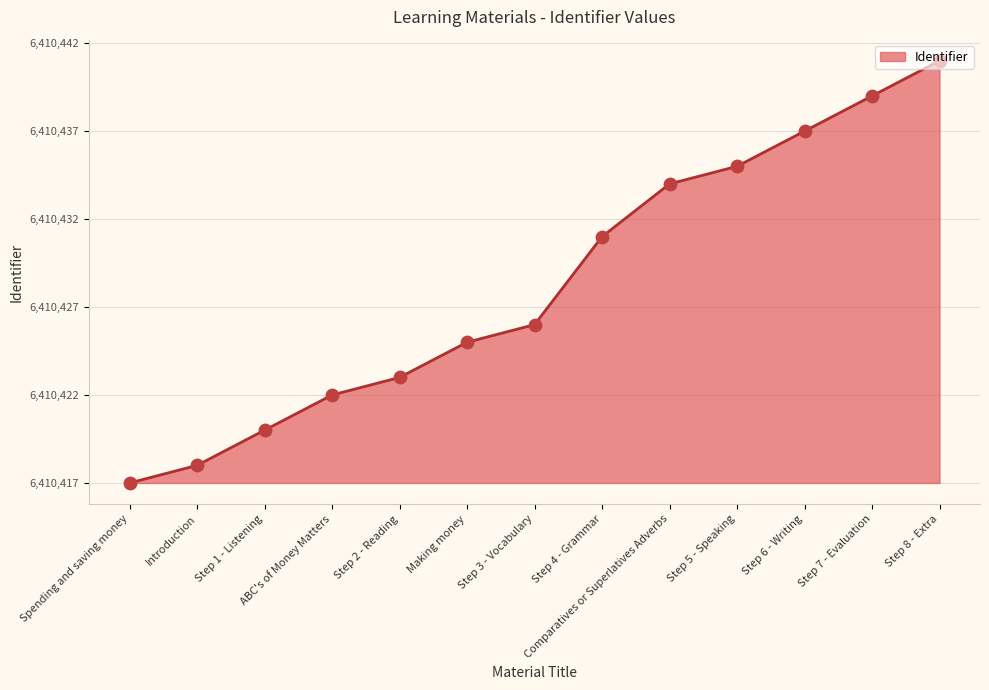

What is the change in value from Comparatives or Superlatives Adverbs to Step 8 - Extra?

+7